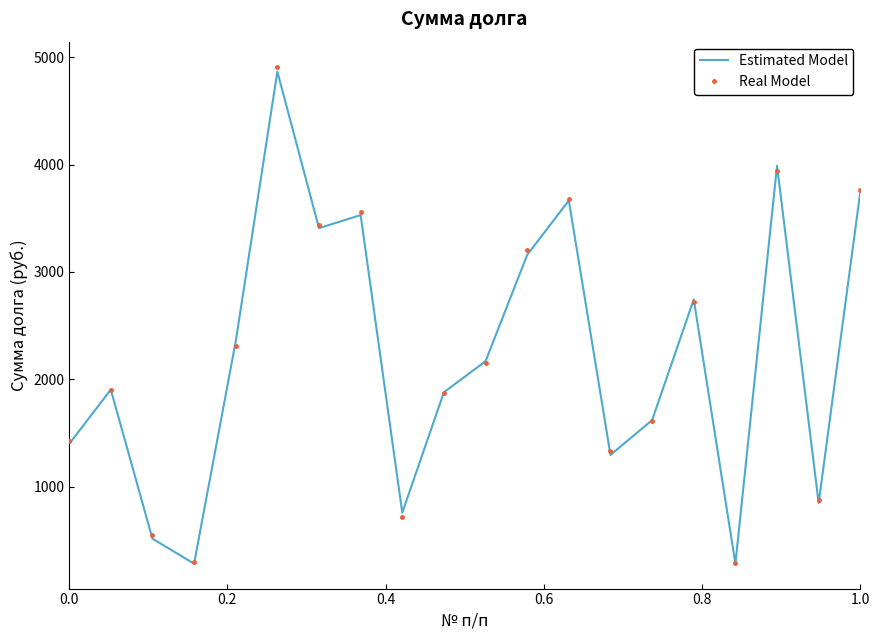

What is the minimum value for Estimated Model?

280.8